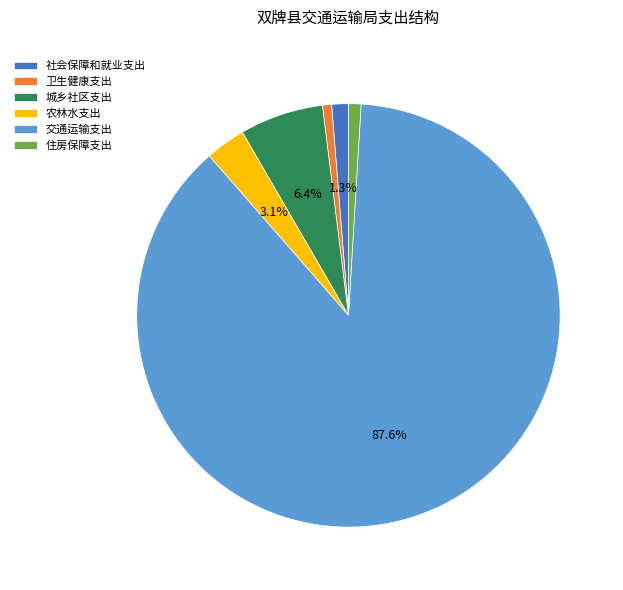

What is the largest slice in the pie chart?

交通运输支出